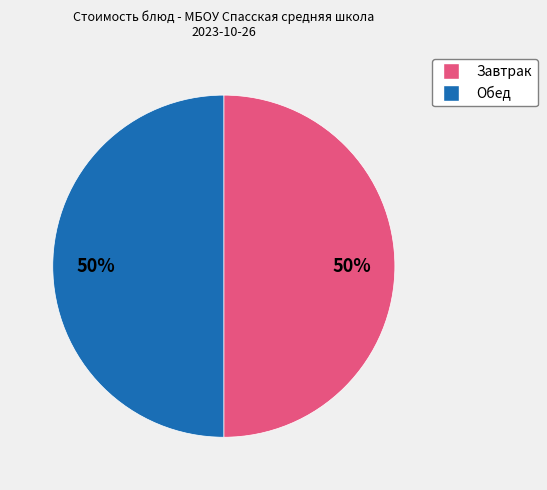

To the nearest percent, what is the average slice percentage?

50%